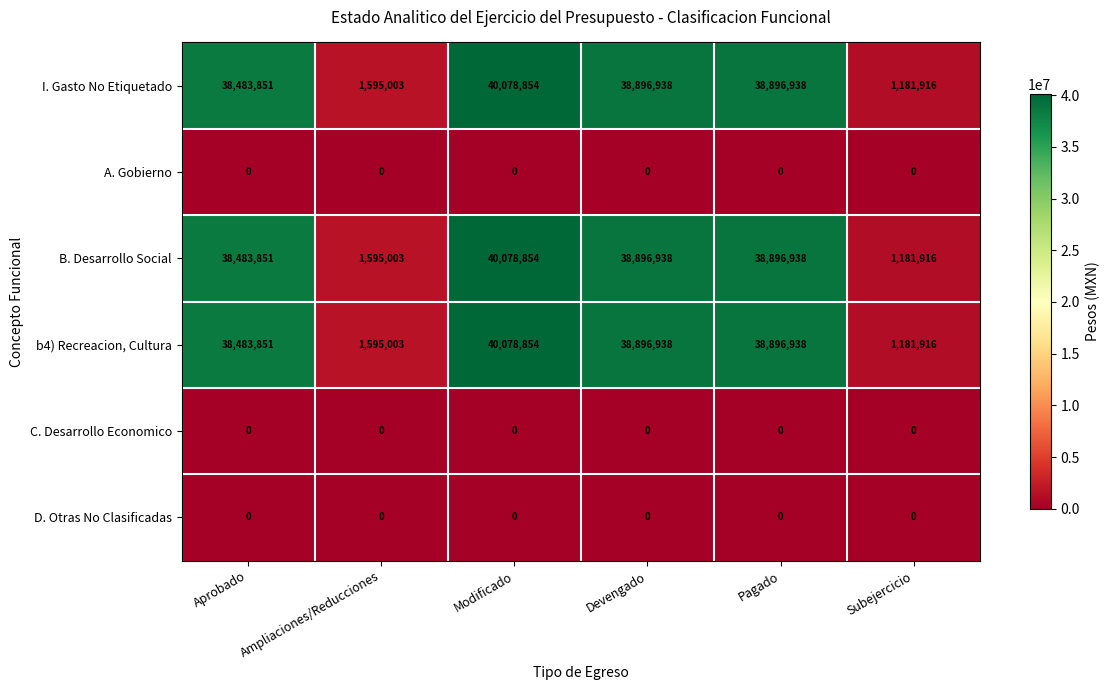

At which category is the sum across all series the highest?

Modificado